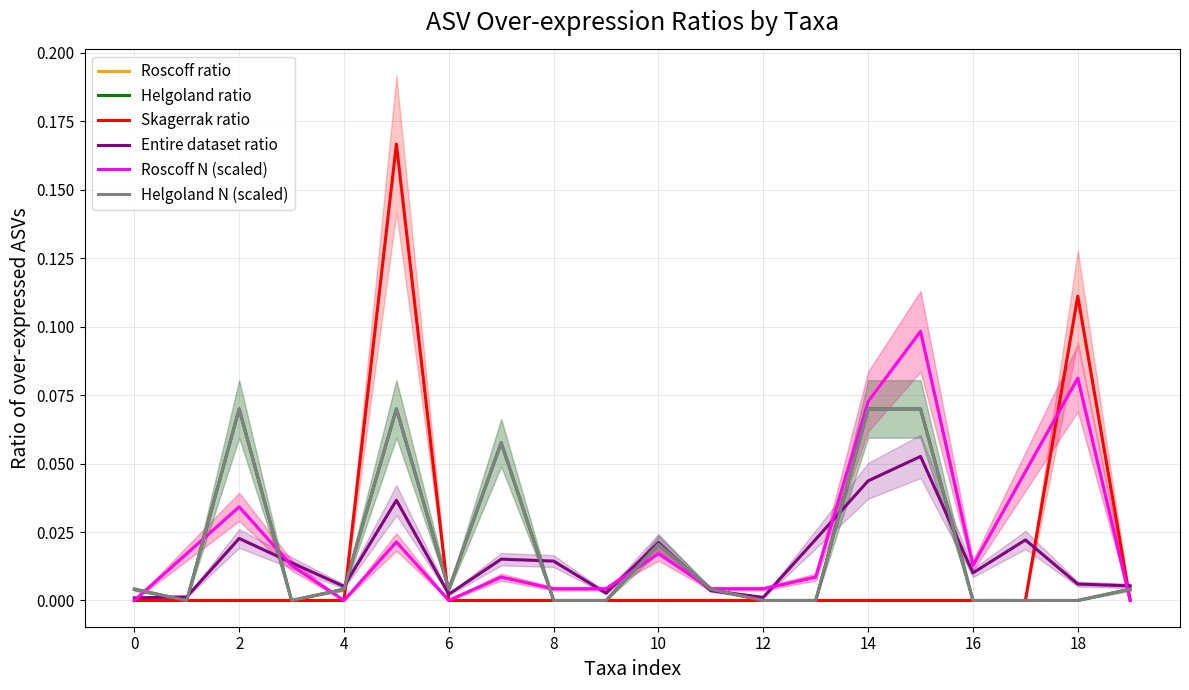

Which series has the largest range (max minus min)?

Skagerrak ratio